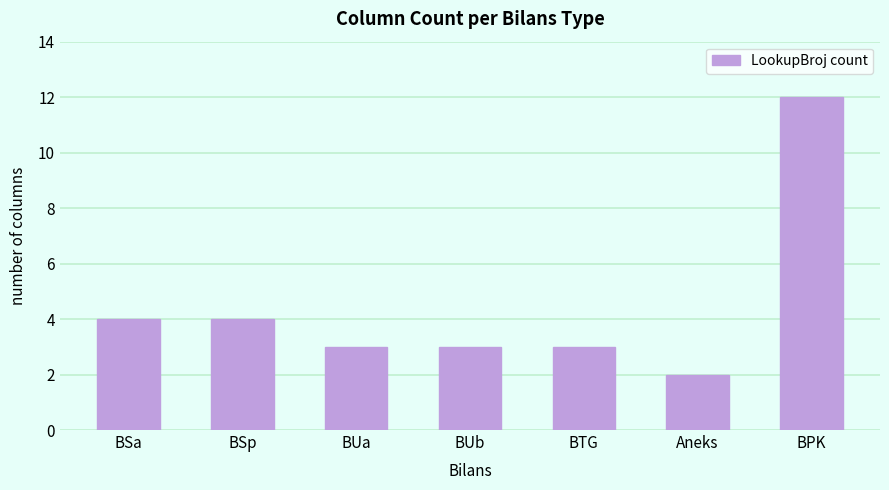

What is the difference between the second highest and minimum values?

2